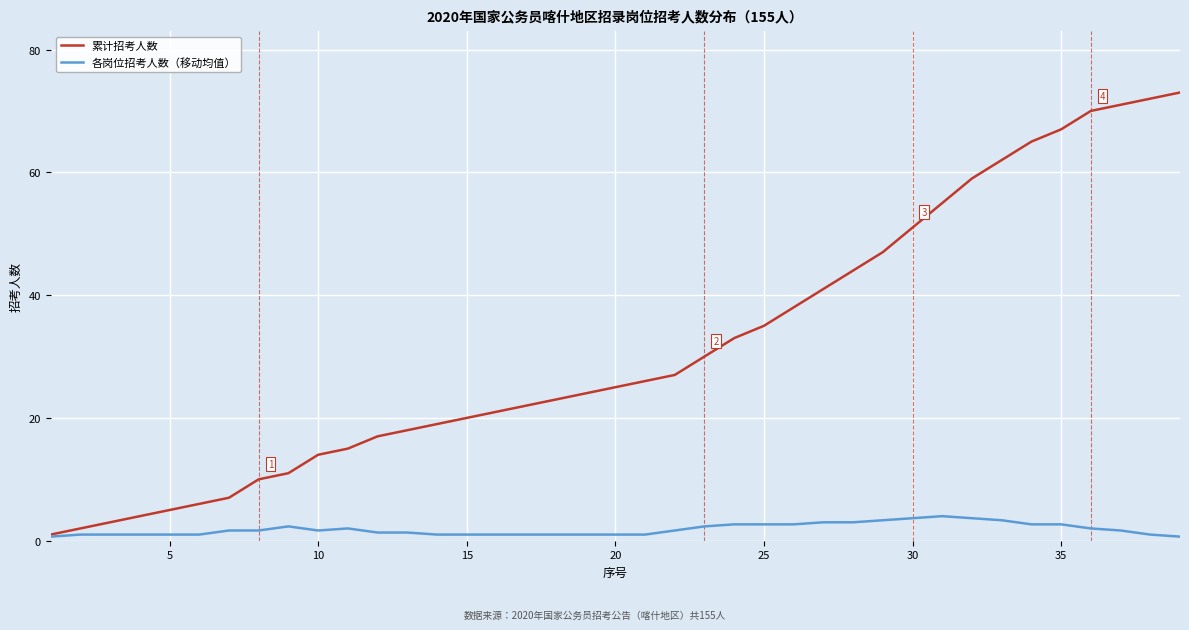

Reading left to right, list all the values displayed in this chart.

累计招考人数: 1.0	2.0	3.0	4.0	5.0	6.0	7.0	10.0	11.0	14.0	15.0	17.0	18.0	19.0	20.0	21.0	22.0	23.0	24.0	25.0	26.0	27.0	30.0	33.0	35.0	38.0	41.0	44.0	47.0	51.0	55.0	59.0	62.0	65.0	67.0	70.0	71.0	72.0	73.0
各岗位招考人数（移动均值）: 0.7	1.0	1.0	1.0	1.0	1.0	1.7	1.7	2.3	1.7	2.0	1.3	1.3	1.0	1.0	1.0	1.0	1.0	1.0	1.0	1.0	1.7	2.3	2.7	2.7	2.7	3.0	3.0	3.3	3.7	4.0	3.7	3.3	2.7	2.7	2.0	1.7	1.0	0.7